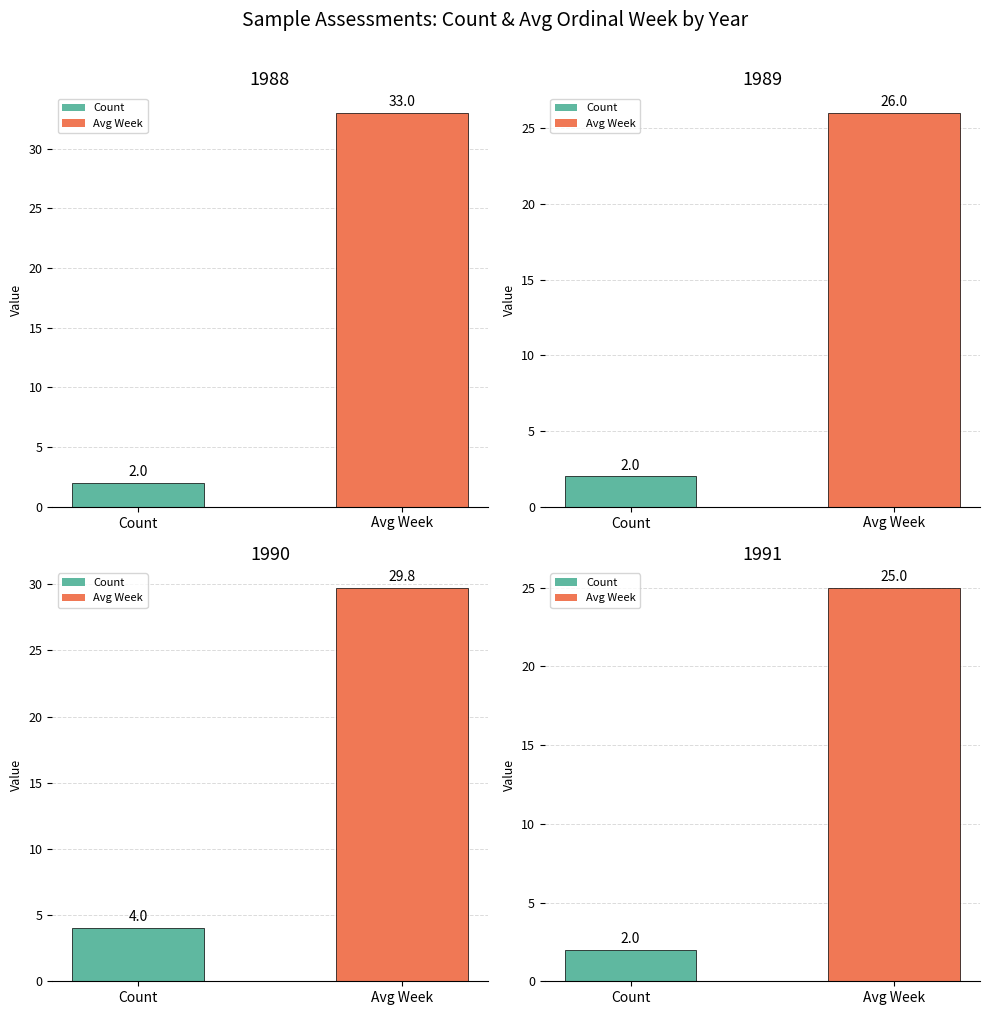

Between 1989 and 1990, which is larger?

1990